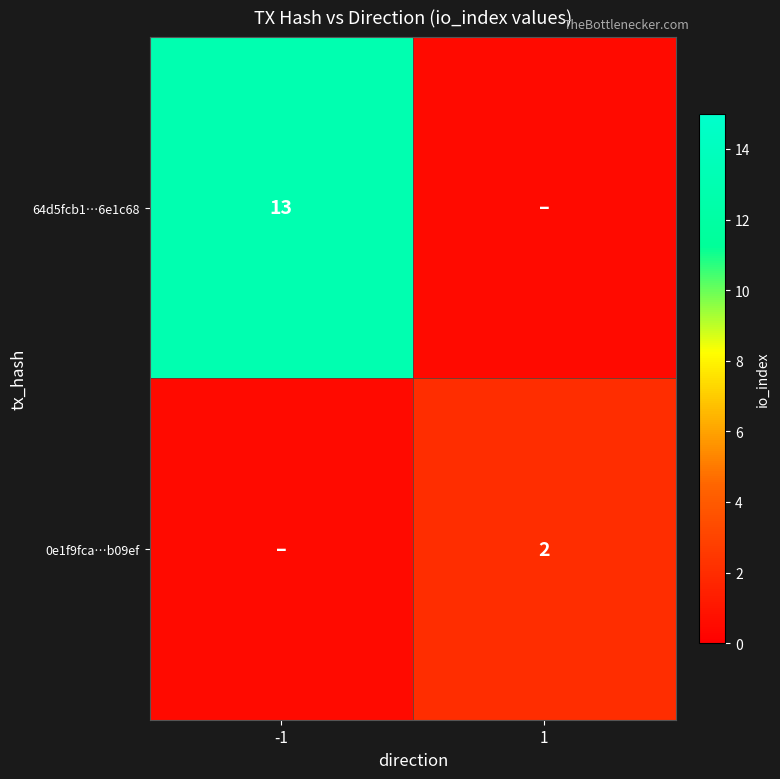

Which category has the highest value across all series?

-1